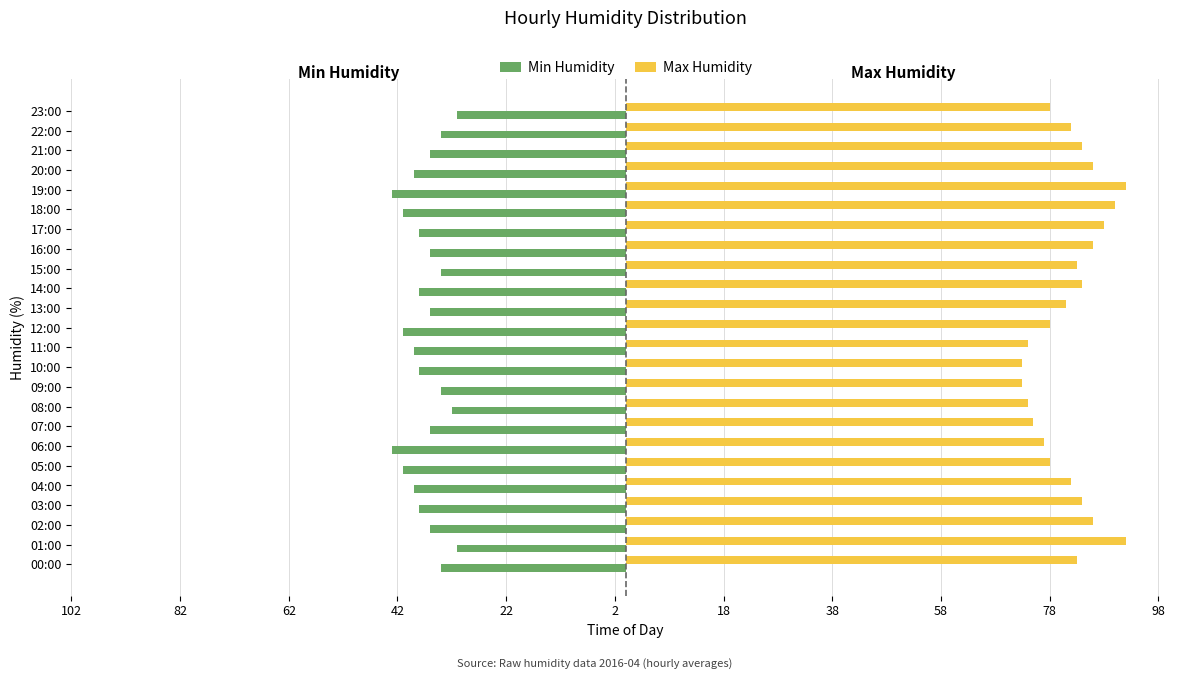

What is the highest value of the Max Humidity series?

92